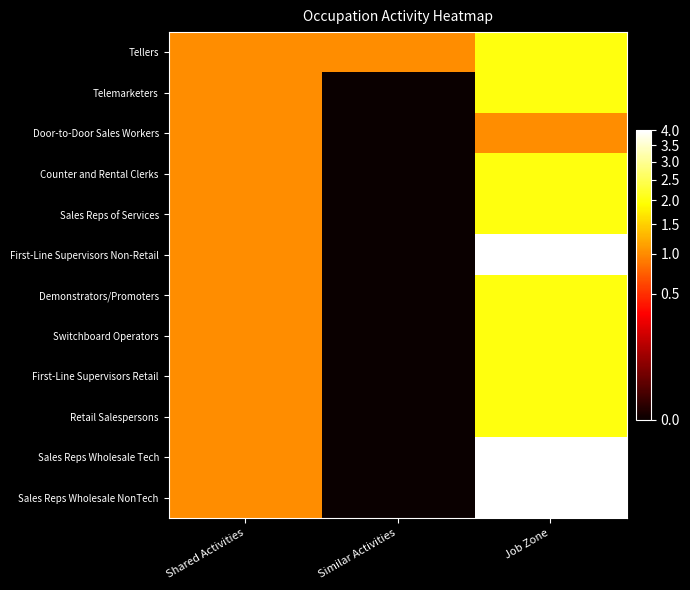

Reading left to right, list all the values displayed in this chart.

Tellers: Shared Activities=1	Similar Activities=1	Job Zone=2
Telemarketers: Shared Activities=1	Similar Activities=0	Job Zone=2
Door-to-Door Sales Workers: Shared Activities=1	Similar Activities=0	Job Zone=1
Counter and Rental Clerks: Shared Activities=1	Similar Activities=0	Job Zone=2
Sales Reps of Services: Shared Activities=1	Similar Activities=0	Job Zone=2
First-Line Supervisors Non-Retail: Shared Activities=1	Similar Activities=0	Job Zone=4
Demonstrators/Promoters: Shared Activities=1	Similar Activities=0	Job Zone=2
Switchboard Operators: Shared Activities=1	Similar Activities=0	Job Zone=2
First-Line Supervisors Retail: Shared Activities=1	Similar Activities=0	Job Zone=2
Retail Salespersons: Shared Activities=1	Similar Activities=0	Job Zone=2
Sales Reps Wholesale Tech: Shared Activities=1	Similar Activities=0	Job Zone=4
Sales Reps Wholesale NonTech: Shared Activities=1	Similar Activities=0	Job Zone=4